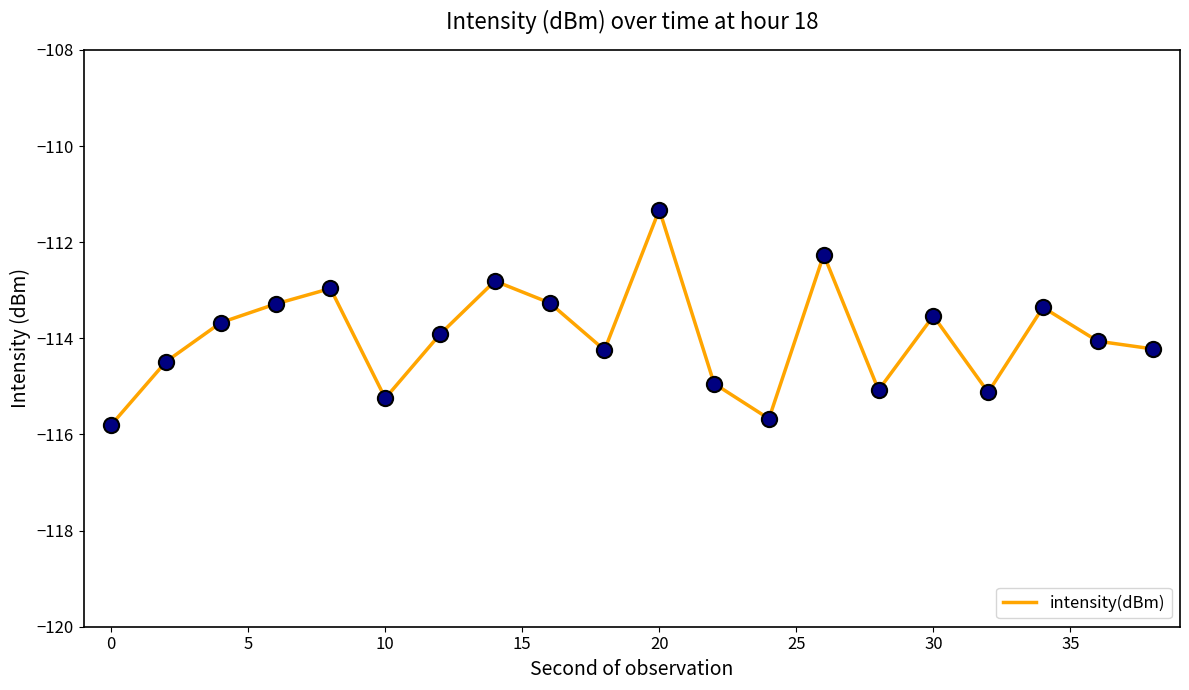

What is the greatest value displayed?

-111.3